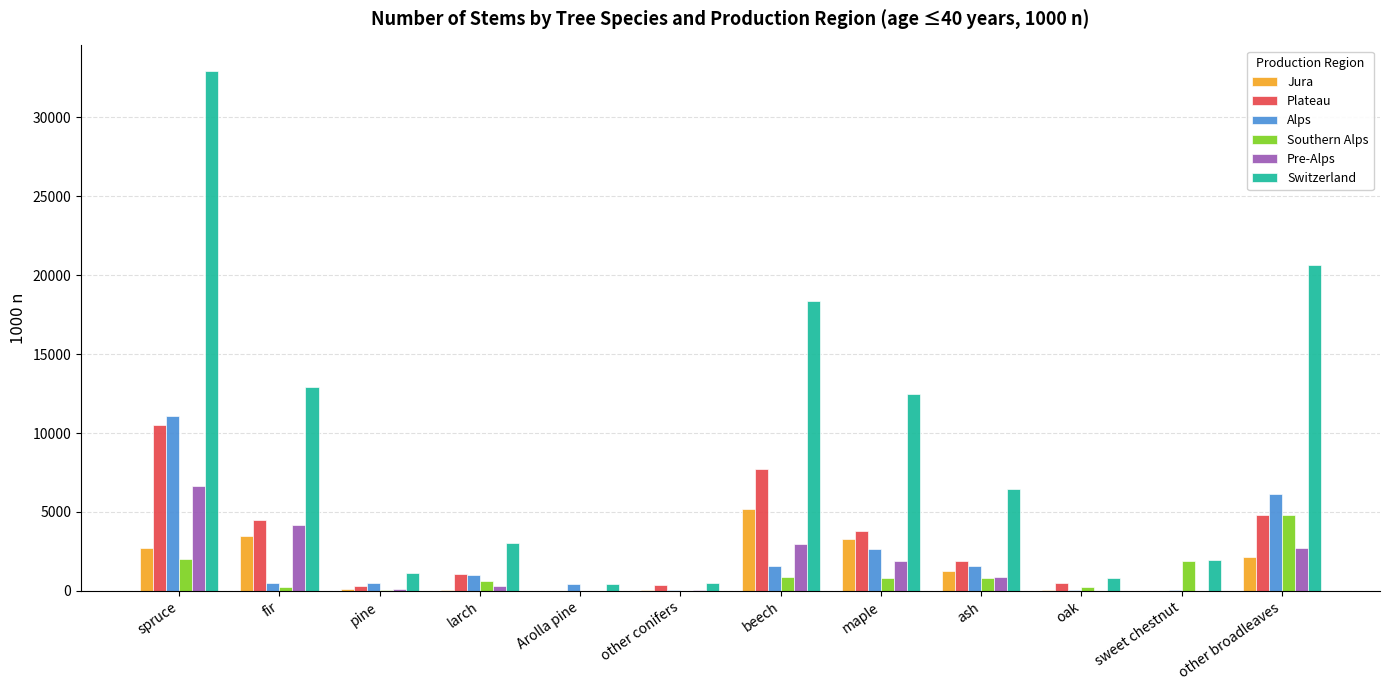

What is the sum of all Jura values?

18320